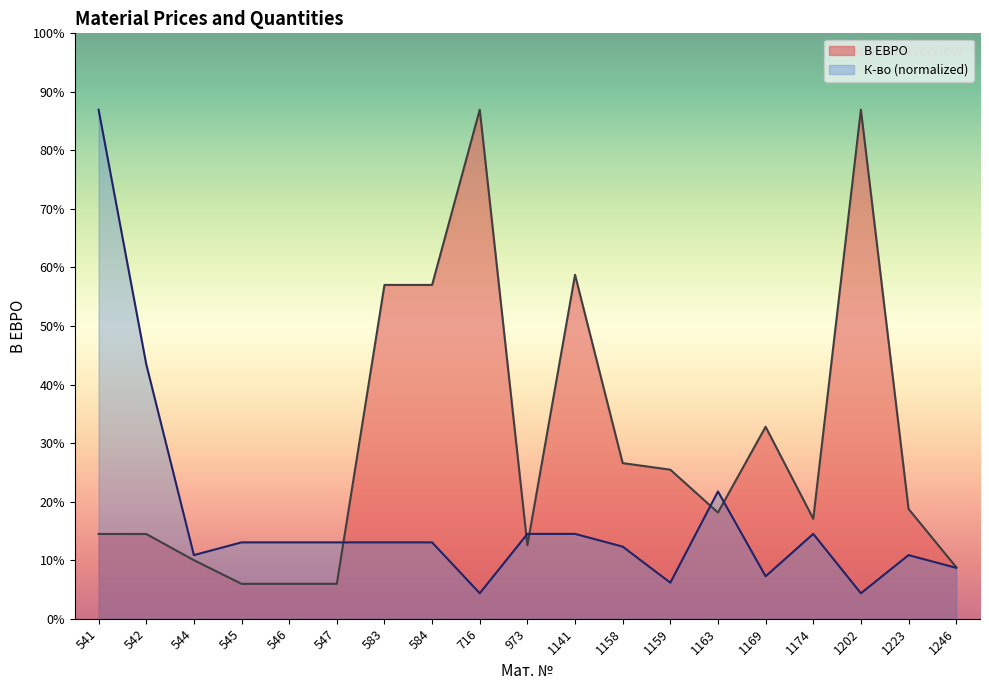

What is the value of the В ЕВРО point at the 9th from the left?

6.2